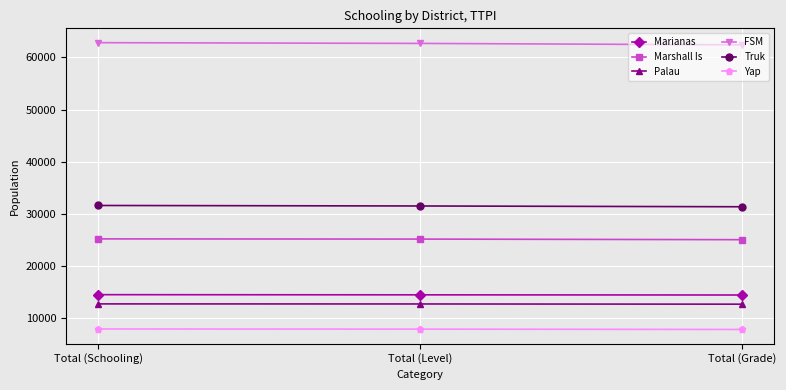

Does the chart have visible grid lines?

Yes